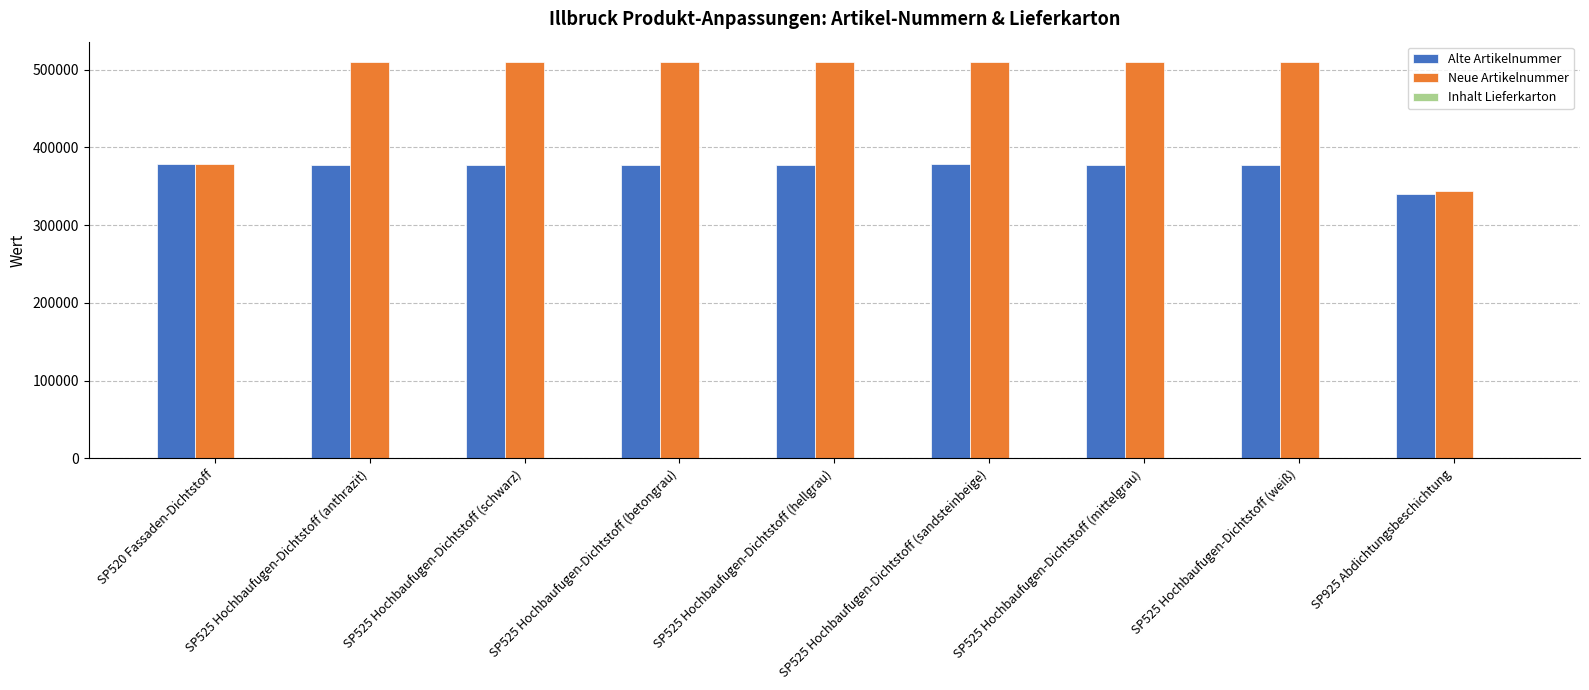

How many groups of bars are there?

9